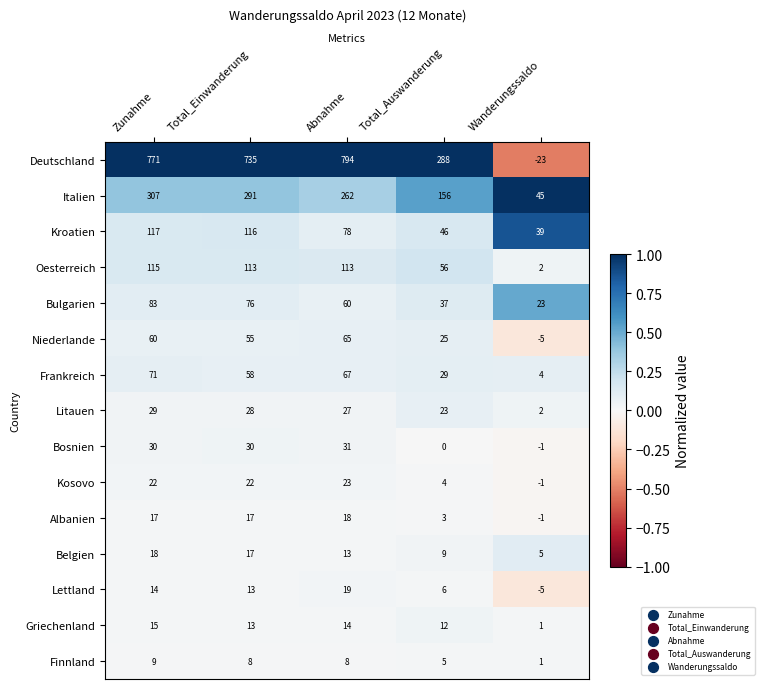

What is the difference between the highest and lowest values at Abnahme?

786